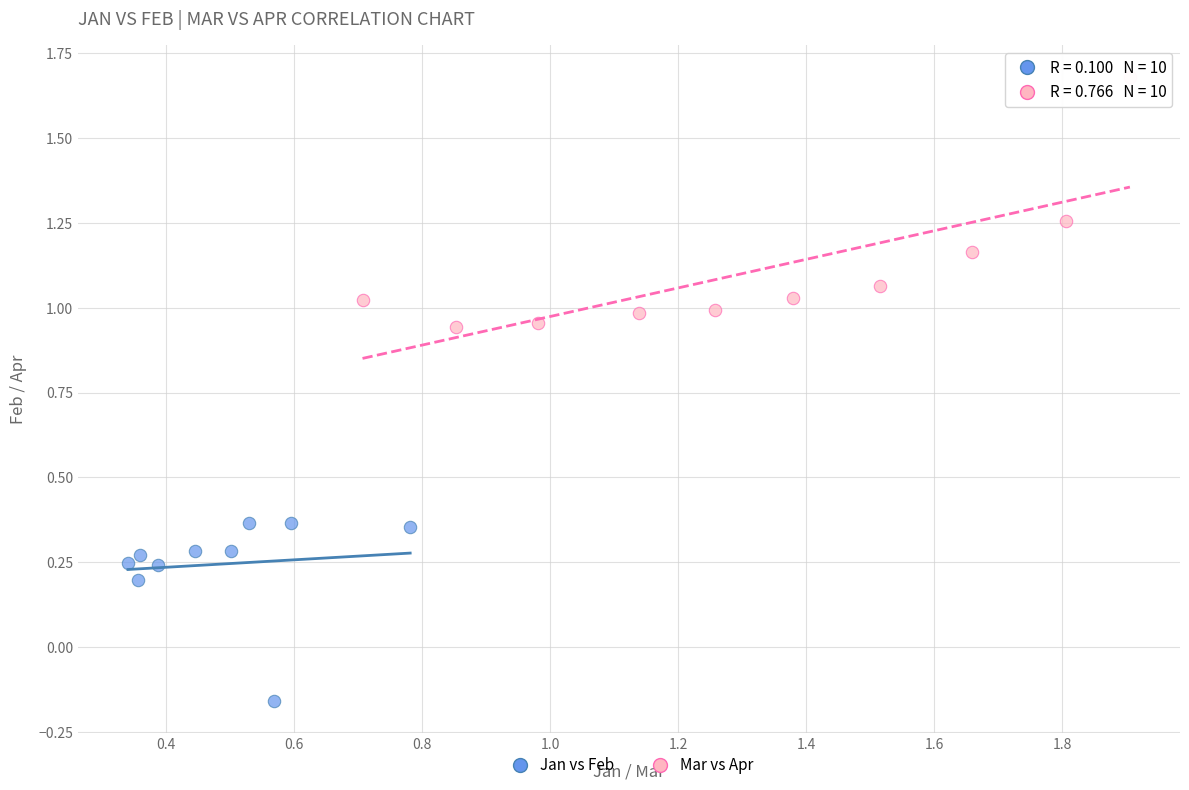

Which series reaches the minimum Y coordinate?

Jan vs Feb